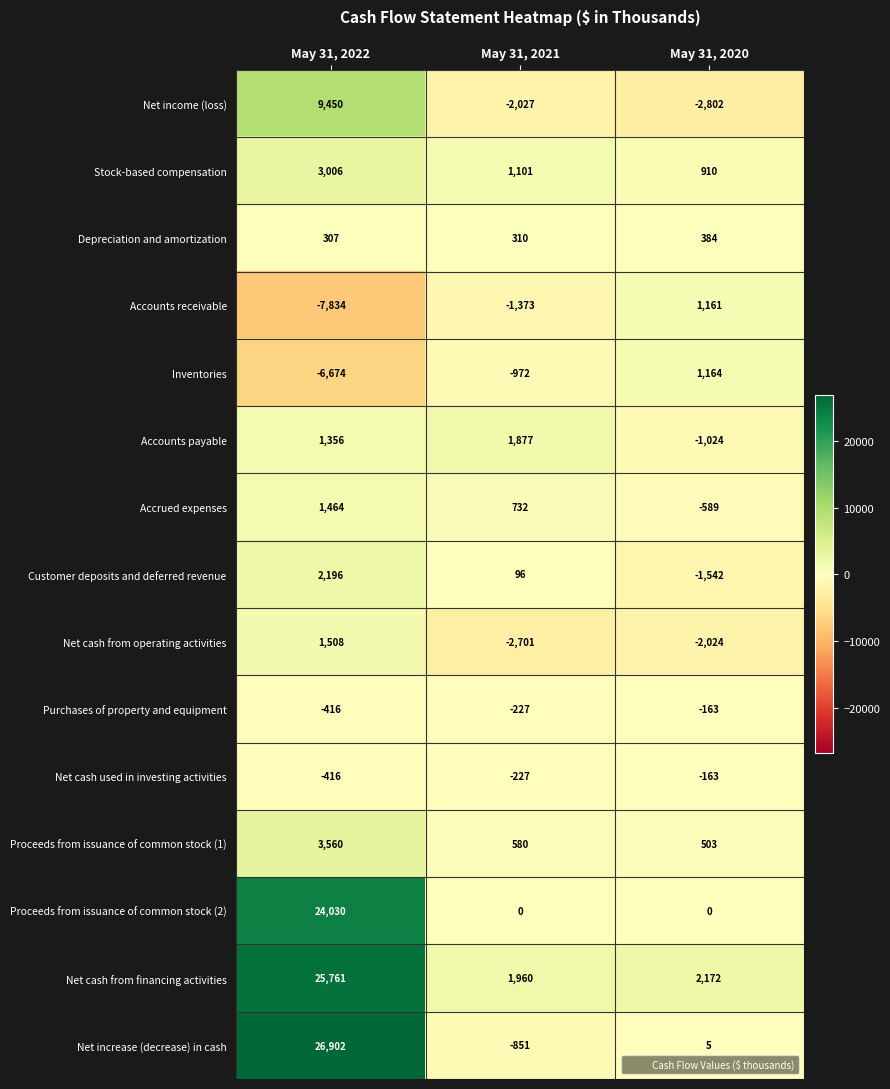

Which series has the widest spread of values?

Net increase (decrease) in cash